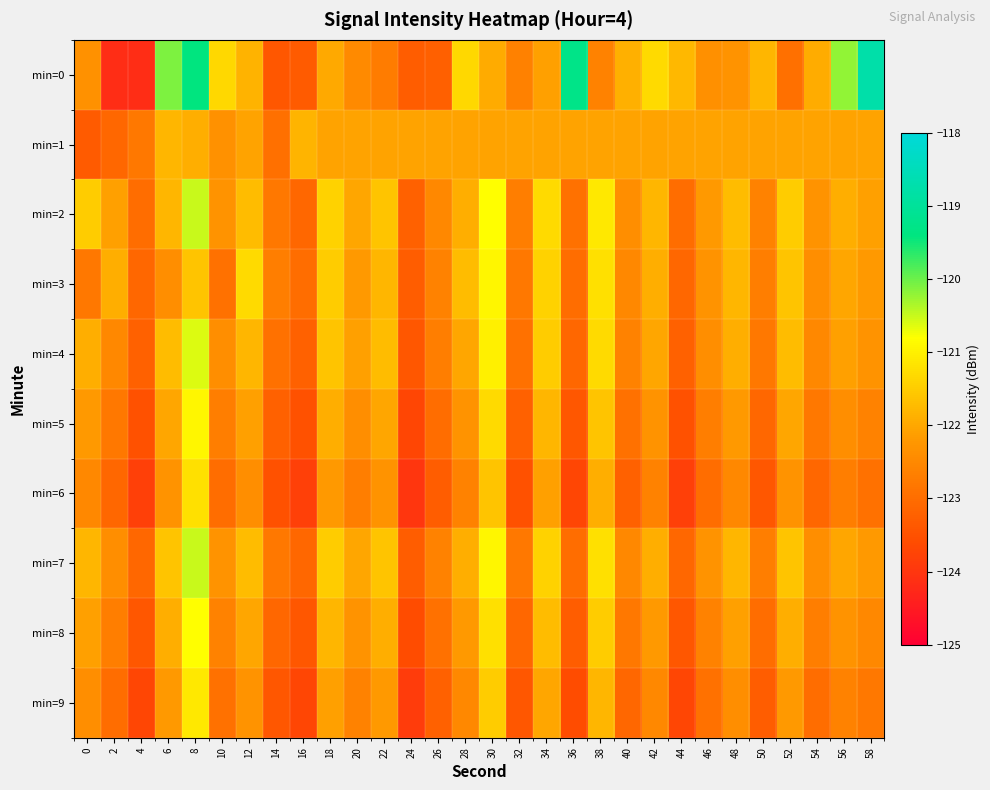

Which series has the largest range (max minus min)?

min=0